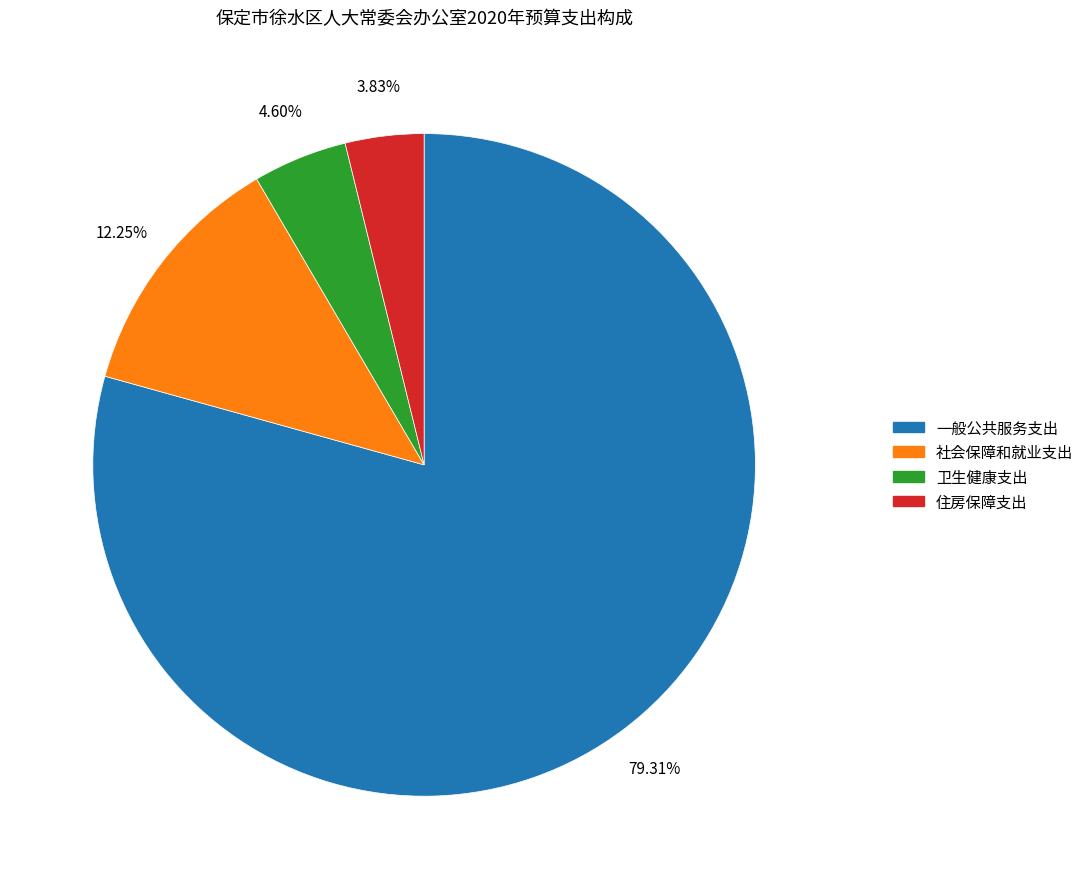

Which slice is the smallest?

住房保障支出